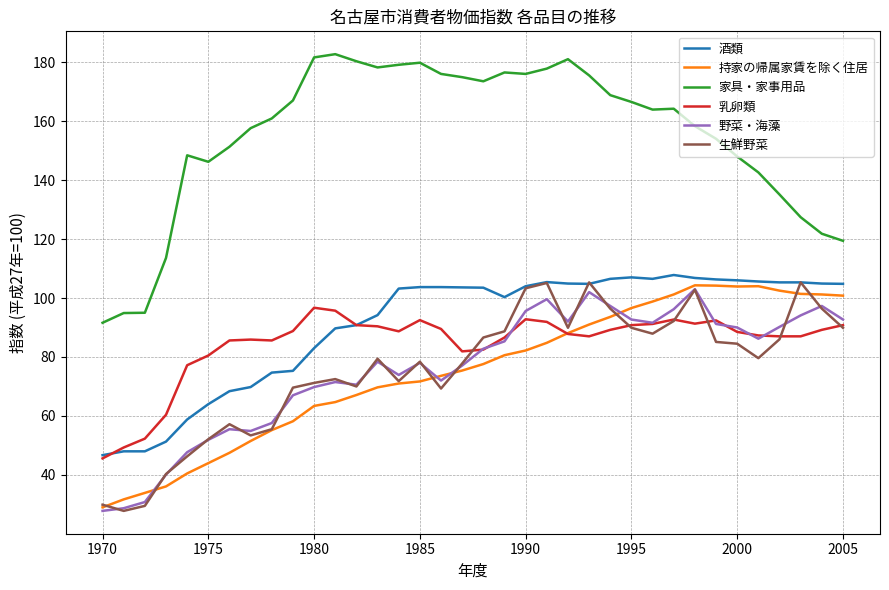

Which series has the largest range (max minus min)?

家具・家事用品